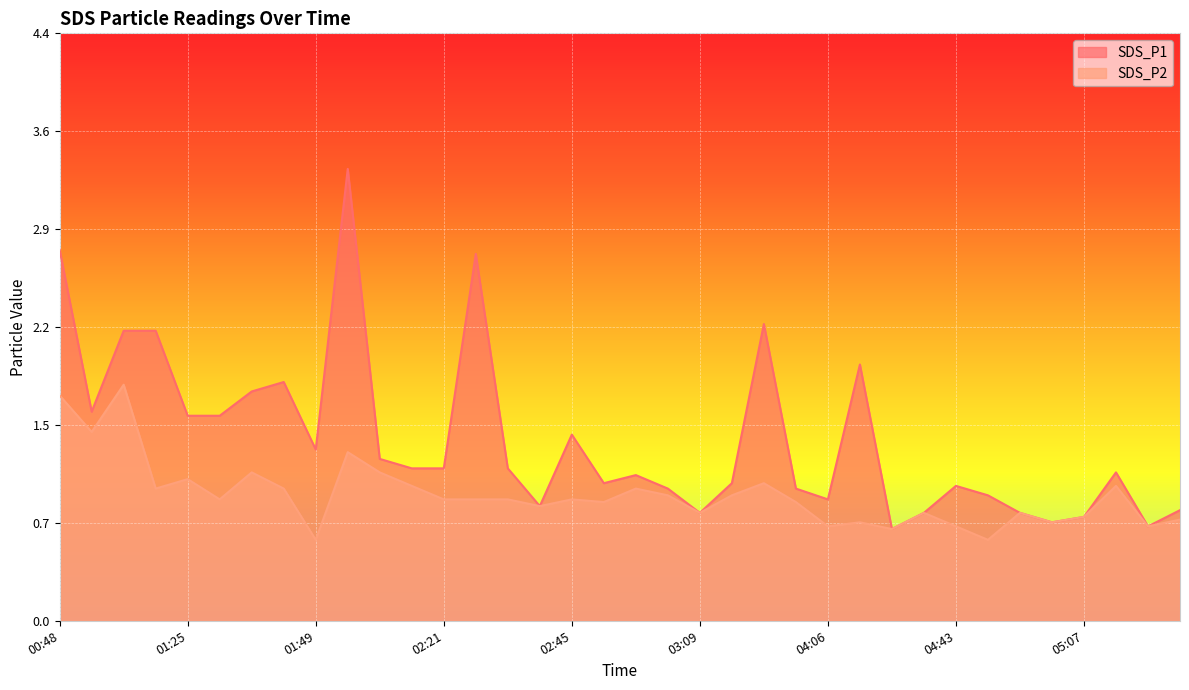

At 03:28, list the series in order from smallest to largest.

SDS_P2, SDS_P1